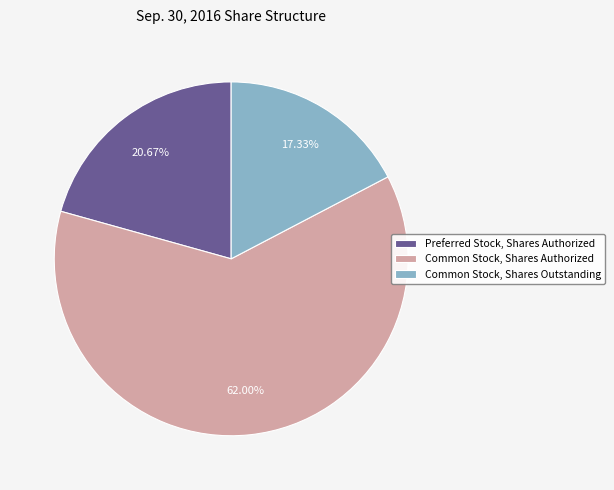

Approximately how many times larger is the value at Common Stock, Shares Outstanding compared to Common Stock, Shares Authorized?

0.3